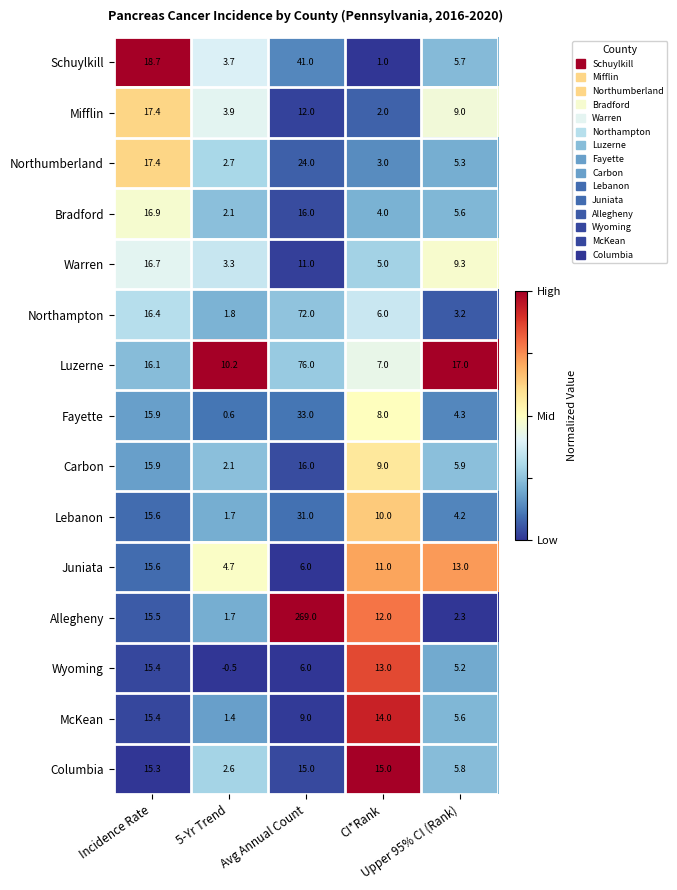

How many categories are shown in the chart?

5